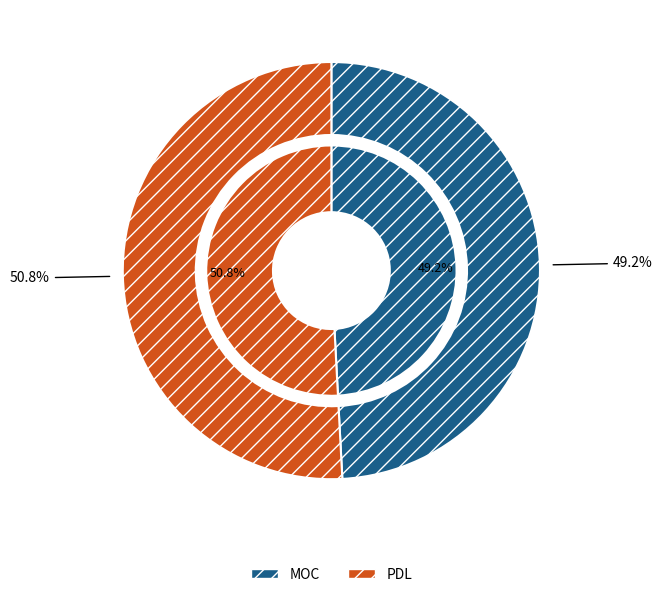

How many segments does this pie chart have?

2